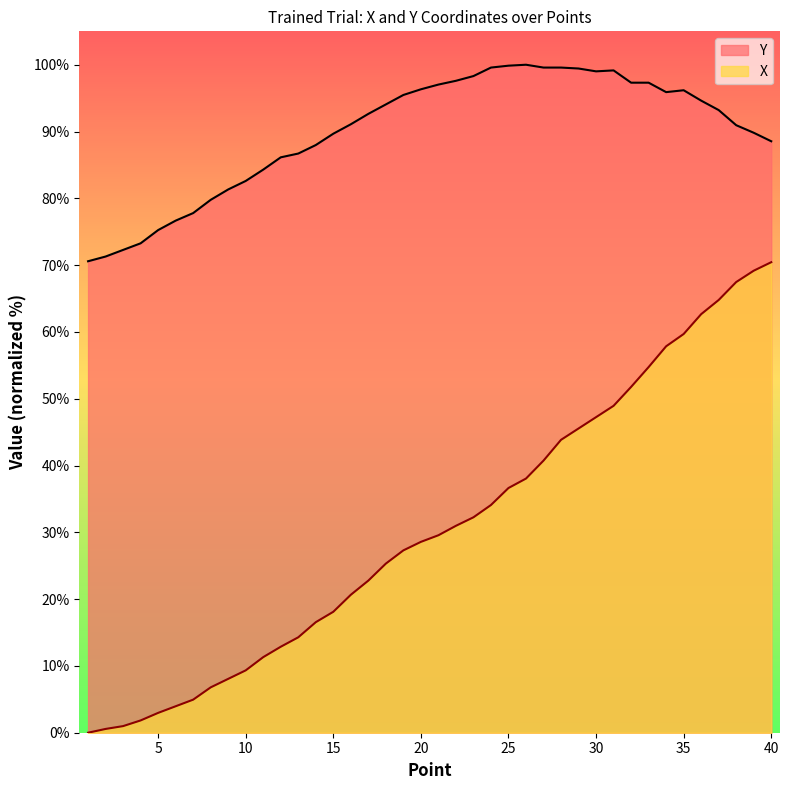

What is the spread (max minus min) of values at 34?

38.0